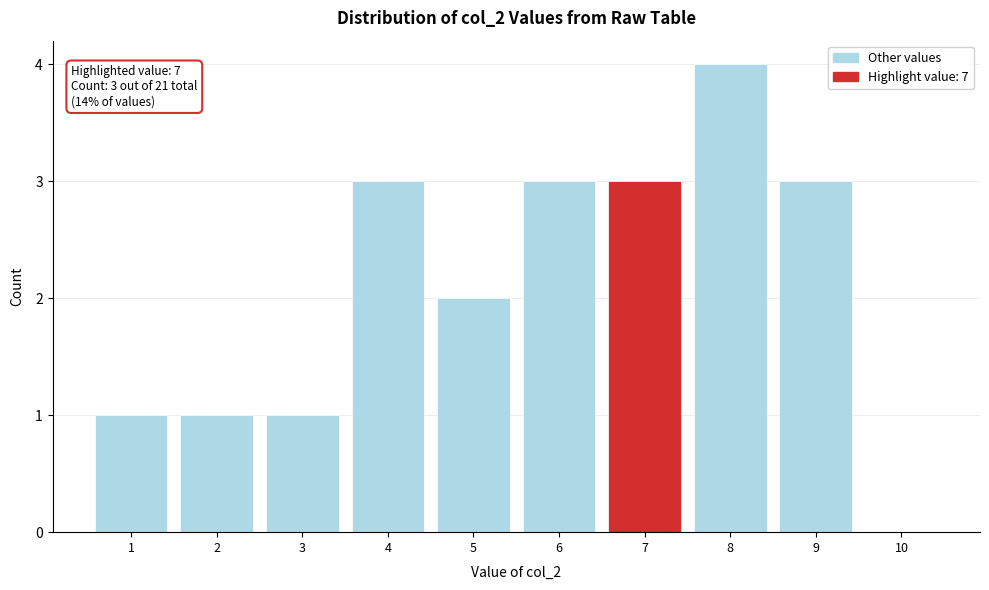

Reading right to left, transcribe all the data shown in this chart.

10=0	9=3	8=4	7=3	6=3	5=2	4=3	3=1	2=1	1=1